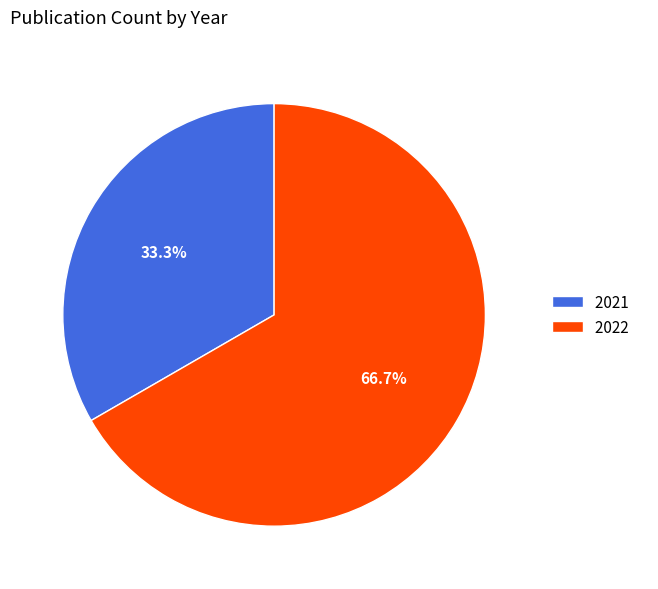

Is there any slice that represents more than half of the pie?

Yes